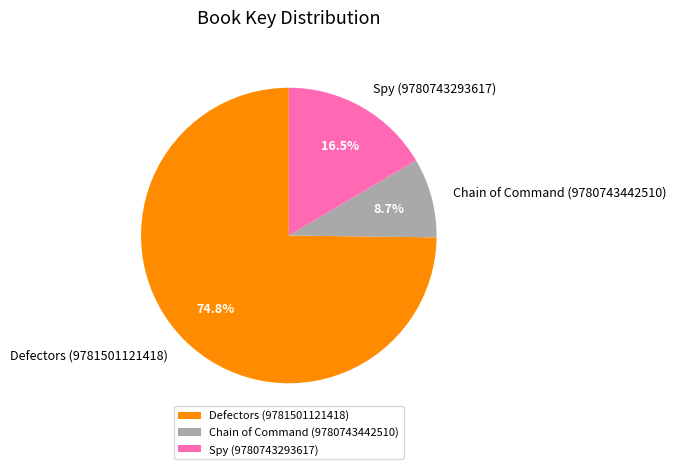

What is the largest slice in the pie chart?

Defectors (9781501121418)